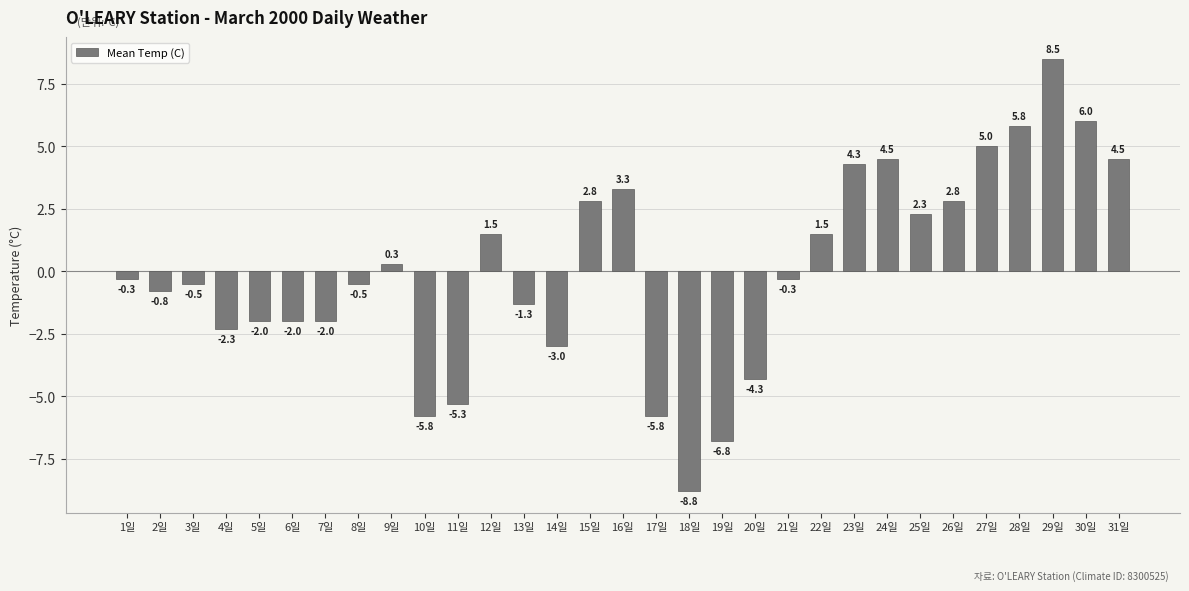

Reading left to right, transcribe all the data shown in this chart.

1일=-0.3	2일=-0.8	3일=-0.5	4일=-2.3	5일=-2.0	6일=-2.0	7일=-2.0	8일=-0.5	9일=0.3	10일=-5.8	11일=-5.3	12일=1.5	13일=-1.3	14일=-3.0	15일=2.8	16일=3.3	17일=-5.8	18일=-8.8	19일=-6.8	20일=-4.3	21일=-0.3	22일=1.5	23일=4.3	24일=4.5	25일=2.3	26일=2.8	27일=5.0	28일=5.8	29일=8.5	30일=6.0	31일=4.5